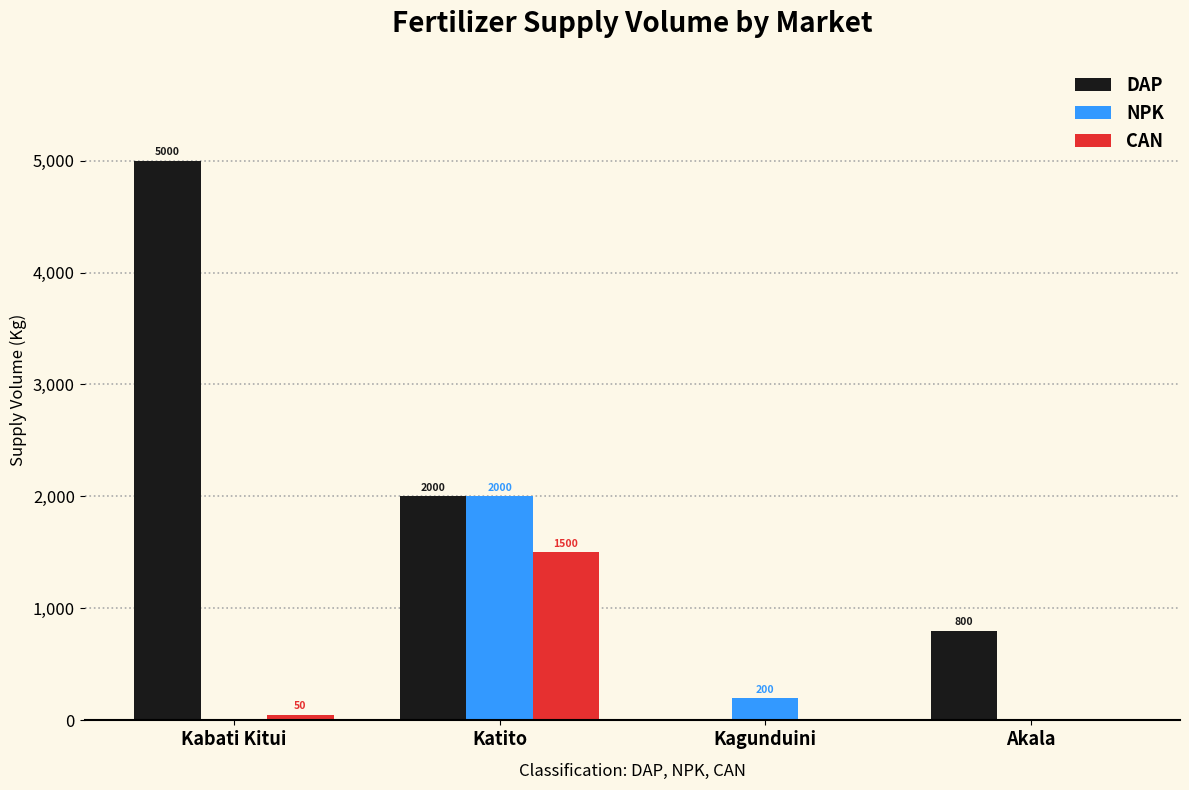

At which label is DAP closest to 2500?

Katito